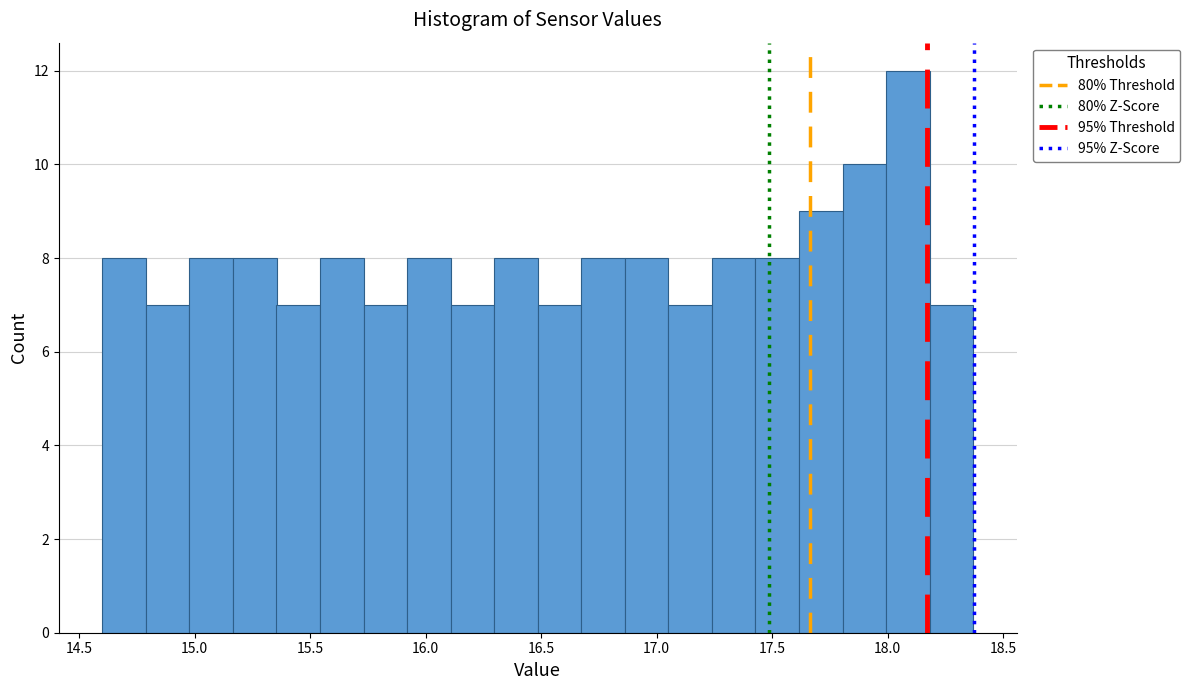

Around what value on the x-axis is the tallest bar? Give the approximate position of its centre, as read against the axis.

18.10